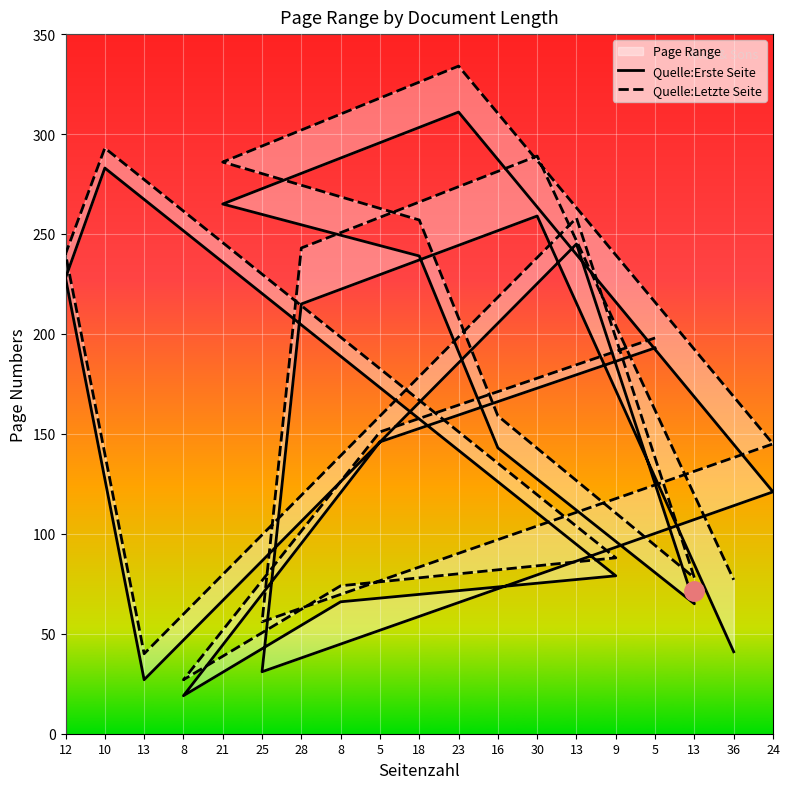

True or false: Quelle:Letzte Seite and Quelle:Erste Seite intersect in this chart.

False